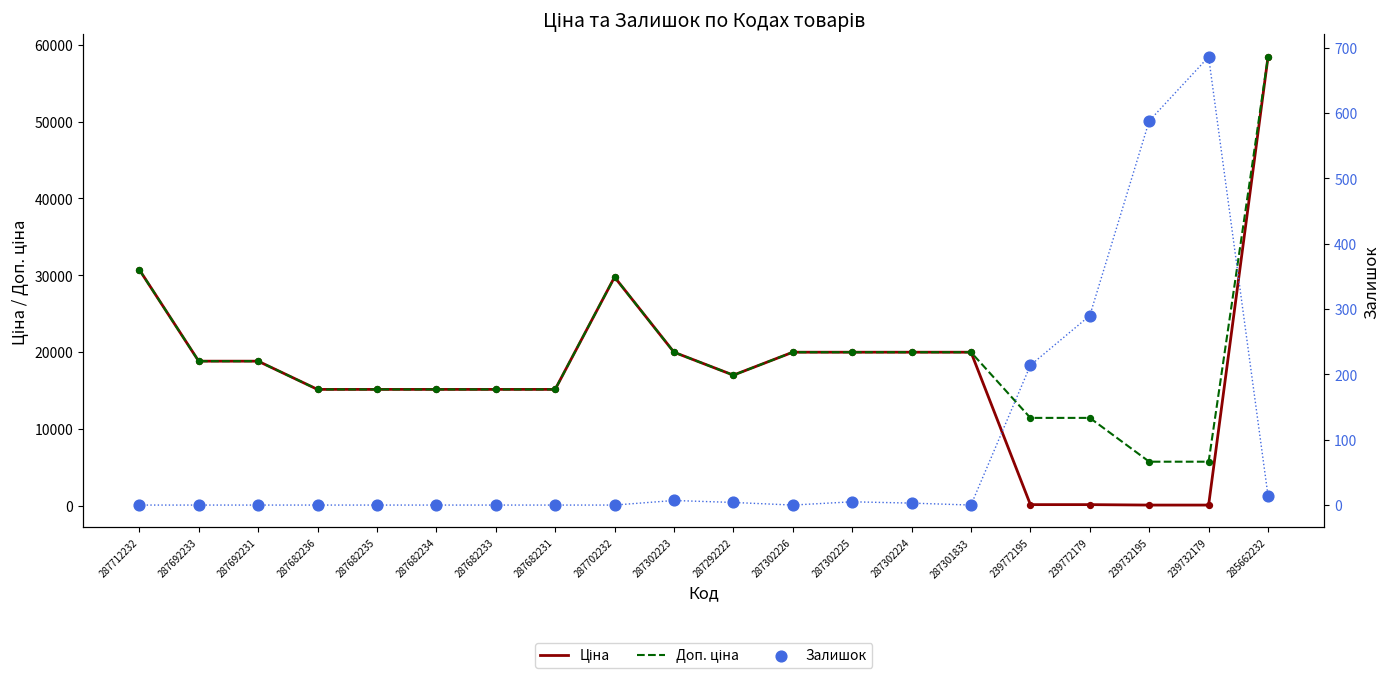

What is the total value across all series at 239732195?

6350.1